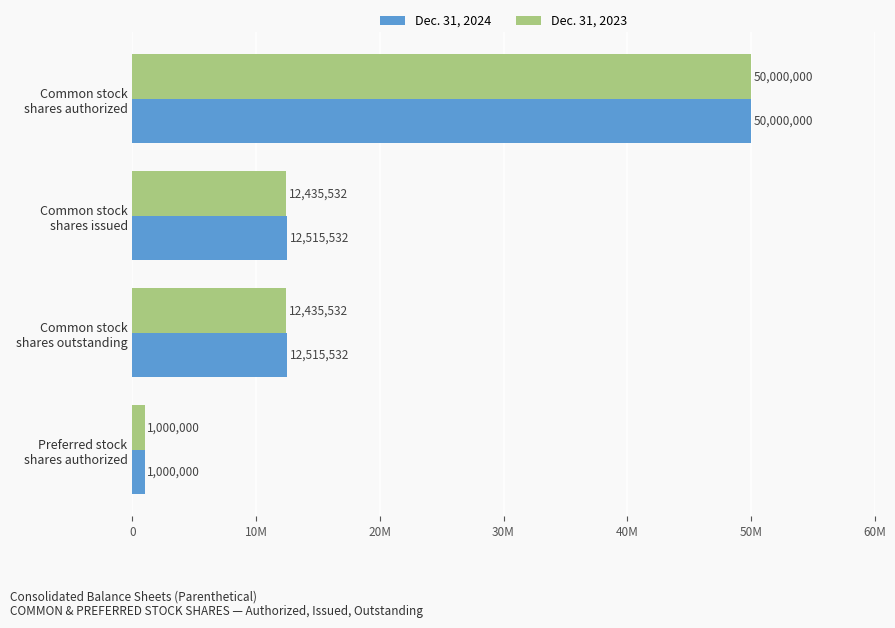

What is the difference between the second highest and minimum values in the Dec. 31, 2024 series?

11515532